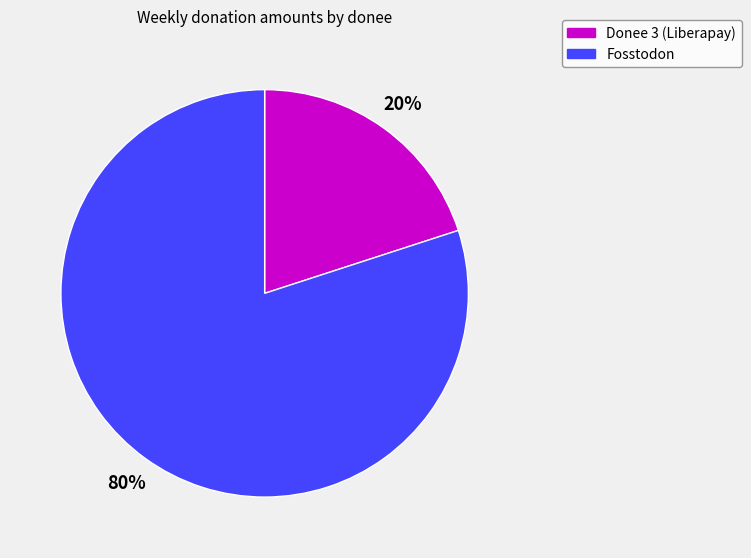

True or false: Fosstodon accounts for 80% of the total.

True